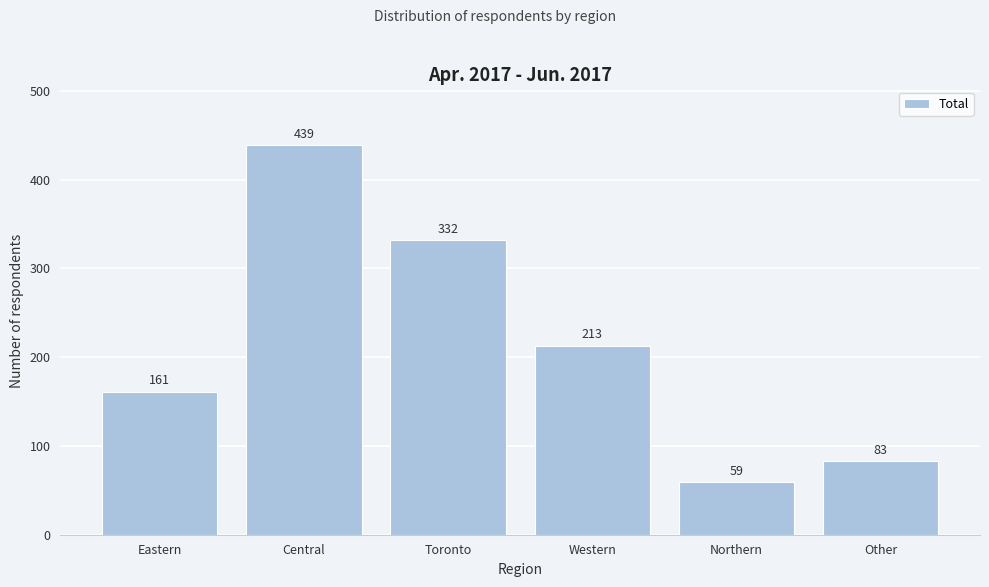

Reading right to left, list all the values displayed in this chart.

83	59	213	332	439	161